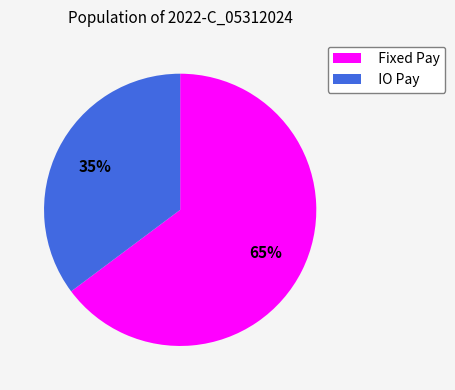

How many slices are in this pie chart?

2